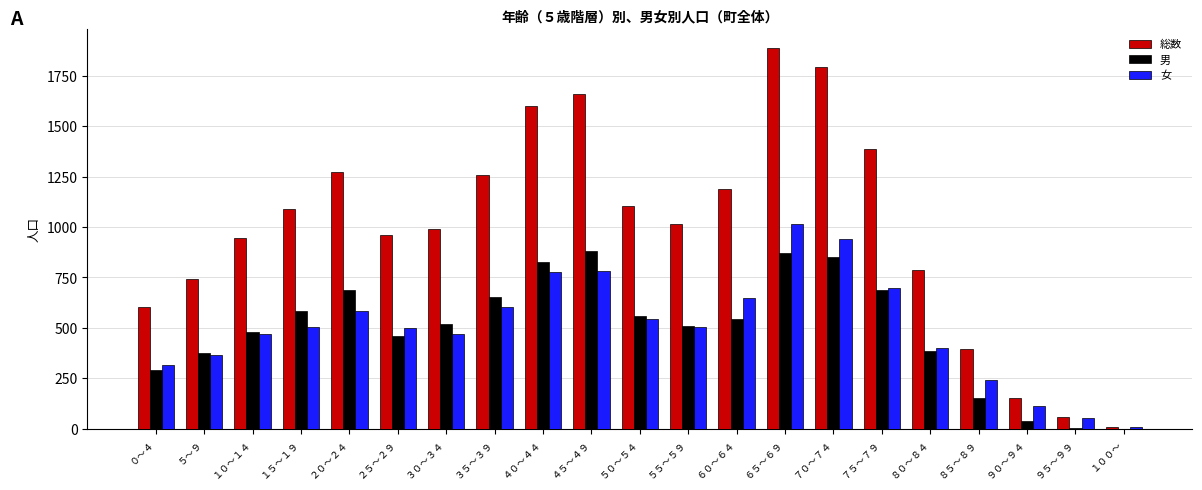

Which series changed the most between ７０～７４ and ８５～８９?

総数